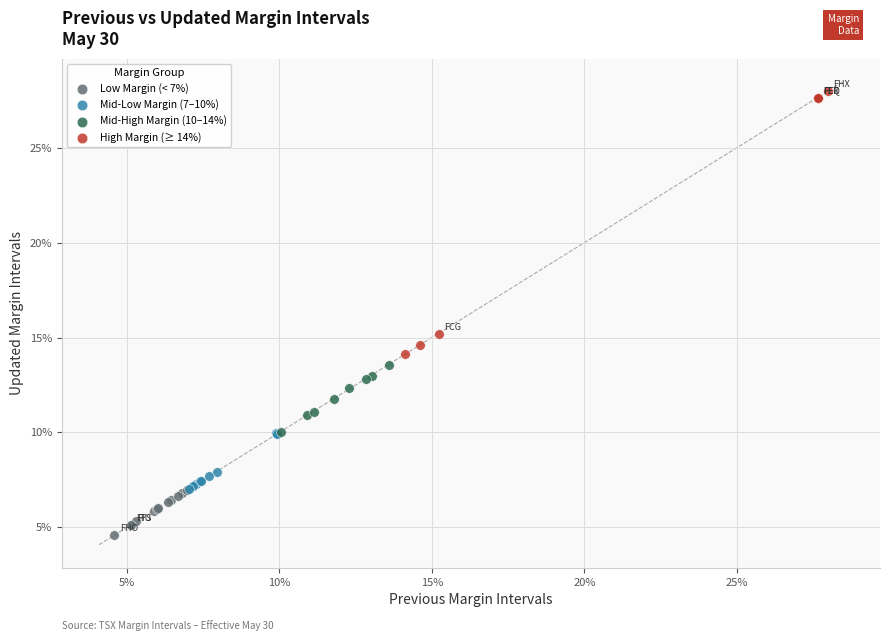

What are all the series names shown in the legend?

Low Margin (< 7%), Mid-Low Margin (7–10%), Mid-High Margin (10–14%), High Margin (≥ 14%)